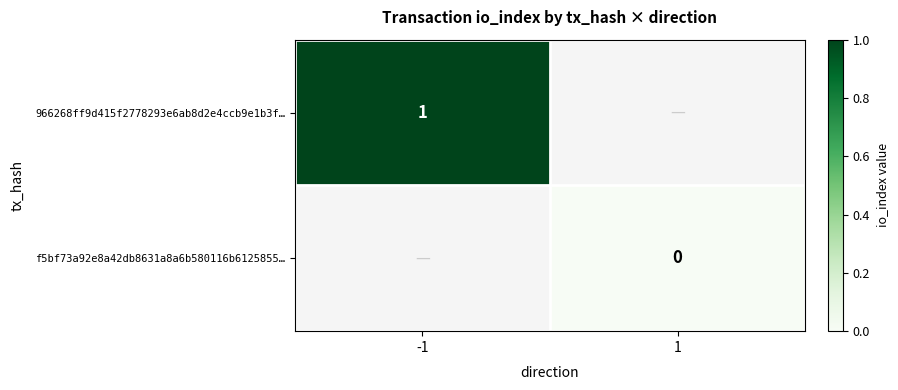

The value of 966268ff9d415f2778293e6ab8d2e4ccb9e1b3f… at -1 is 1. True or false?

True